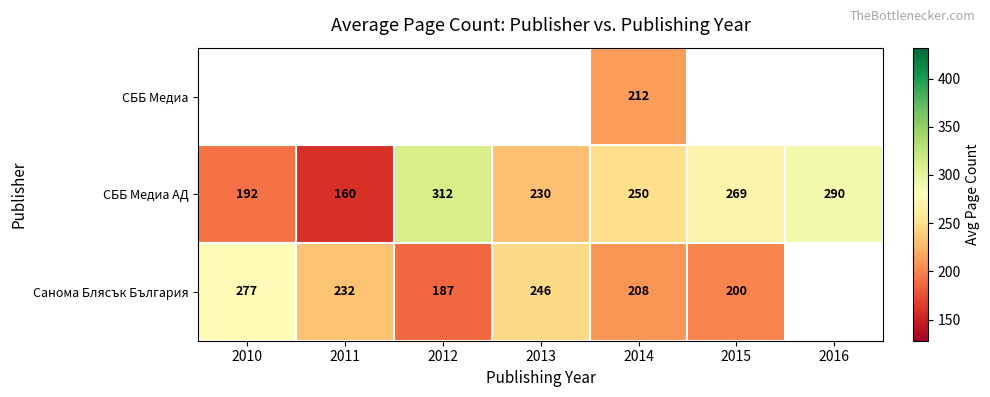

Which category has the highest value in the СББ Медиа АД series?

2012